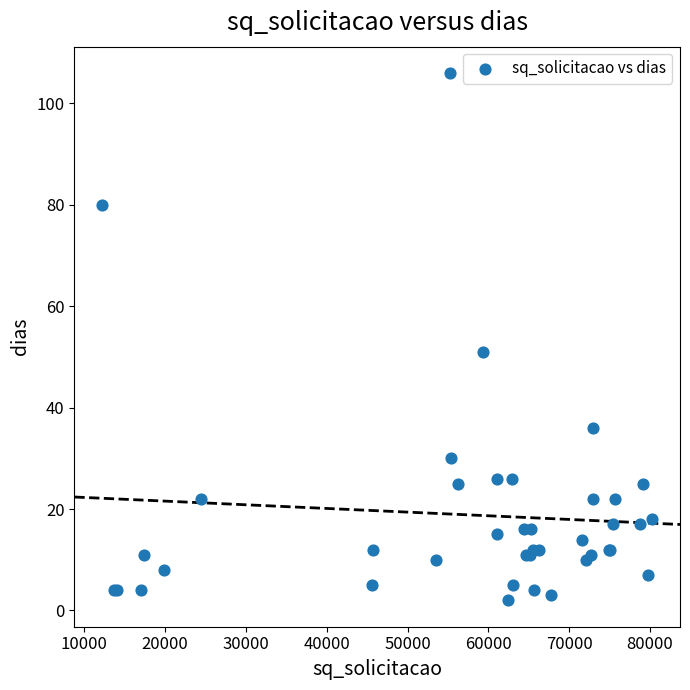

What Y value in the scatter plot is closest to 54?

51